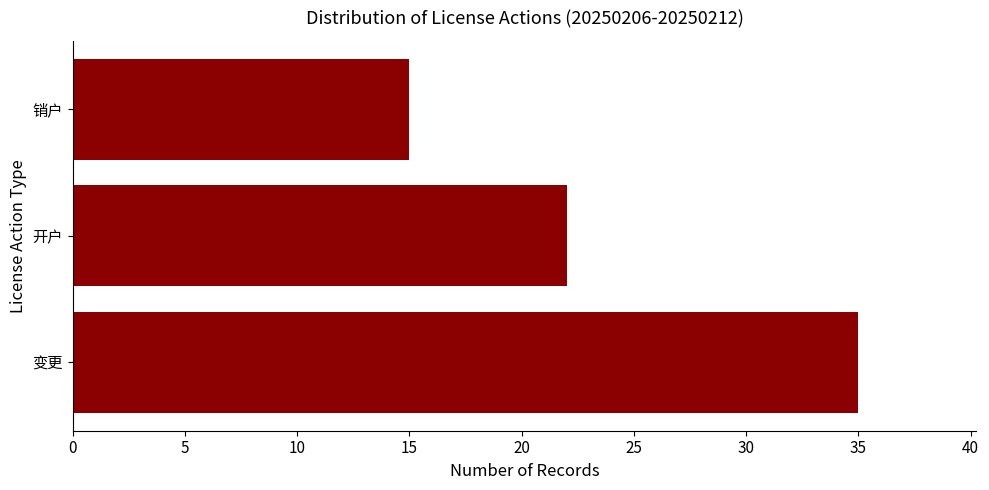

Rank the categories by value from lowest to highest.

销户, 开户, 变更